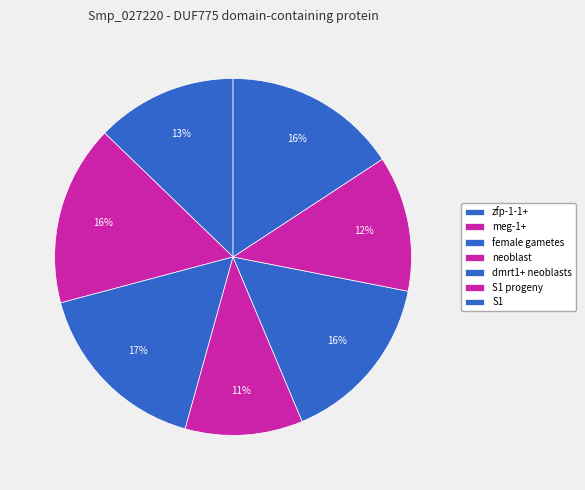

To the nearest percent, what is the average slice percentage?

14%